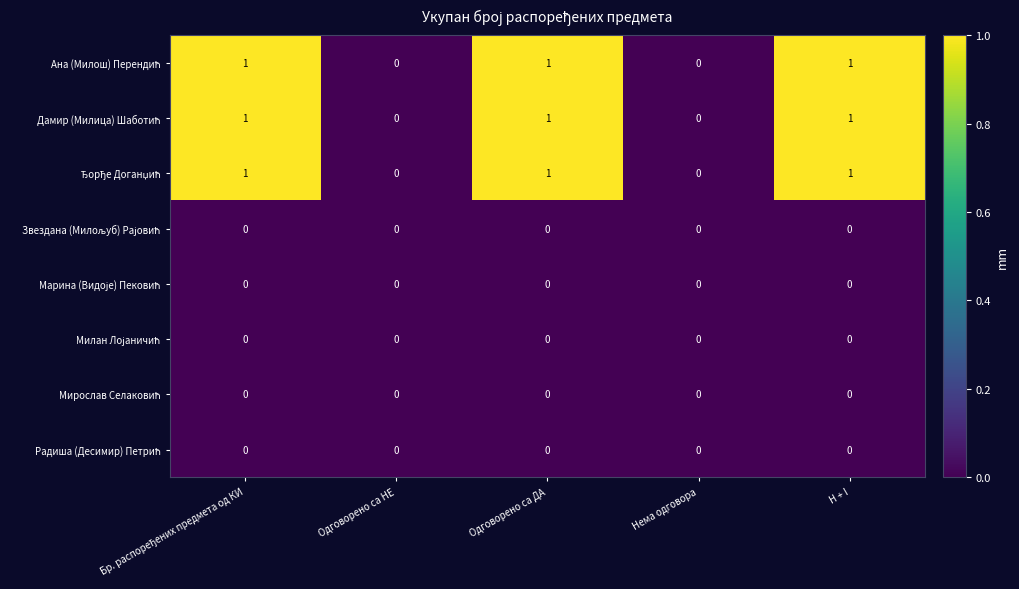

What is the total value across all series at Одговорено са ДА?

3